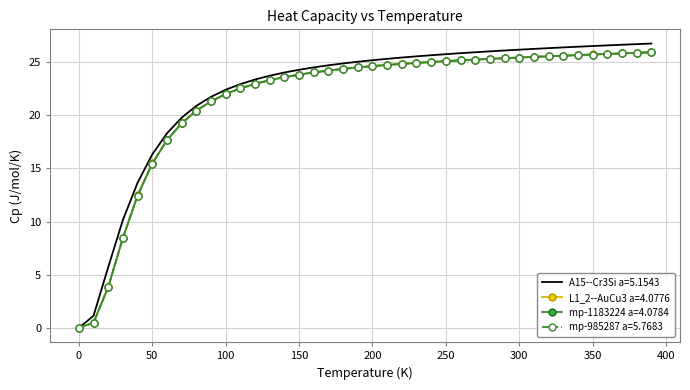

What is the maximum value shown in the chart?

26.7